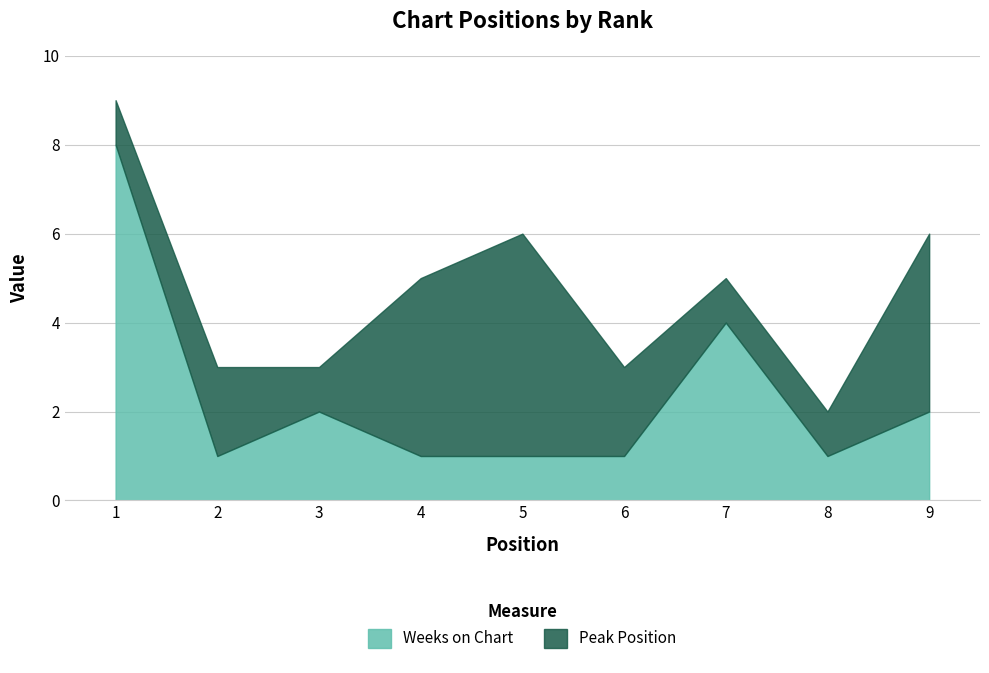

What is the approximate value of Peak Position at 9?

4